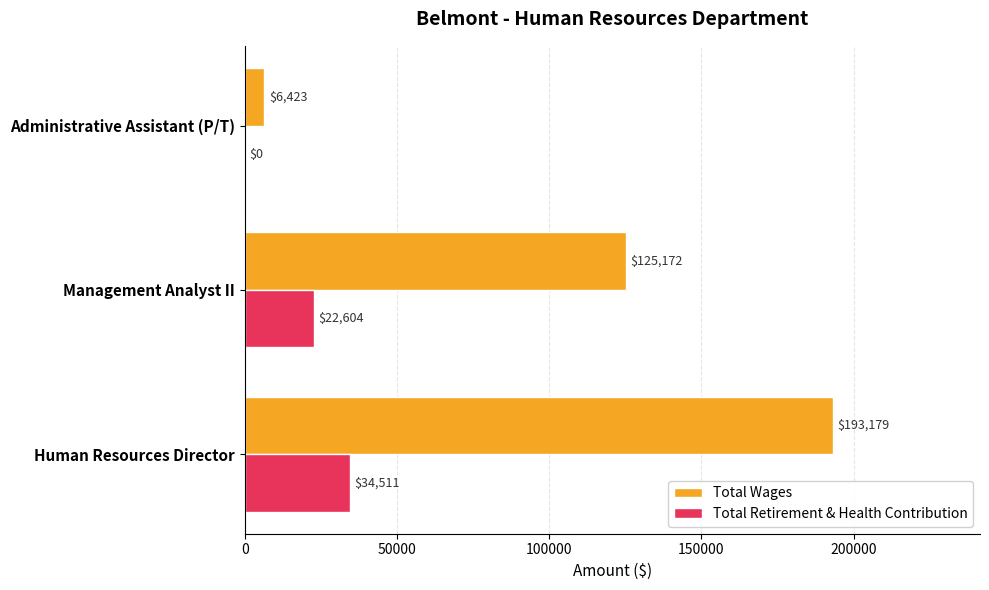

True or false: Total Retirement & Health Contribution has a value of 11146 at Administrative Assistant (P/T).

False